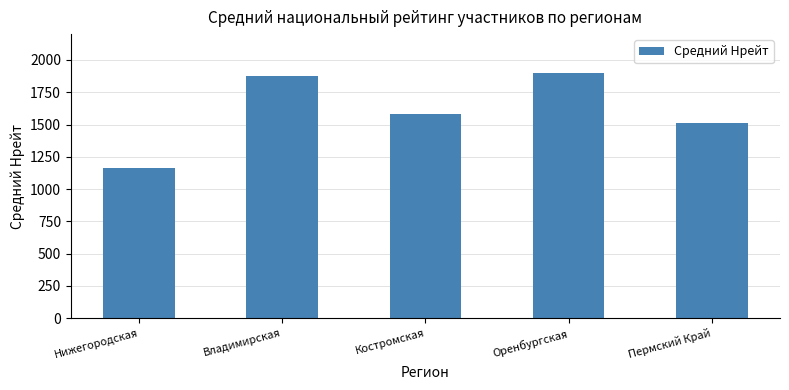

What is the approximate value at Оренбургская, to the nearest 100?

1900